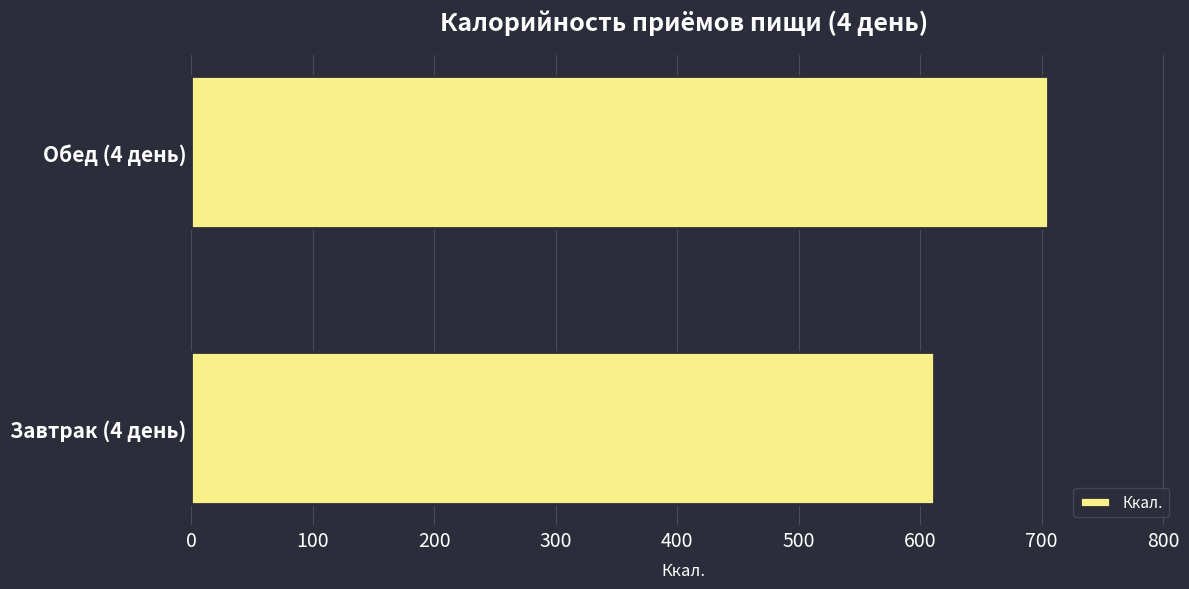

Reading bottom to top, extract all data points from this chart.

611.8	705.3